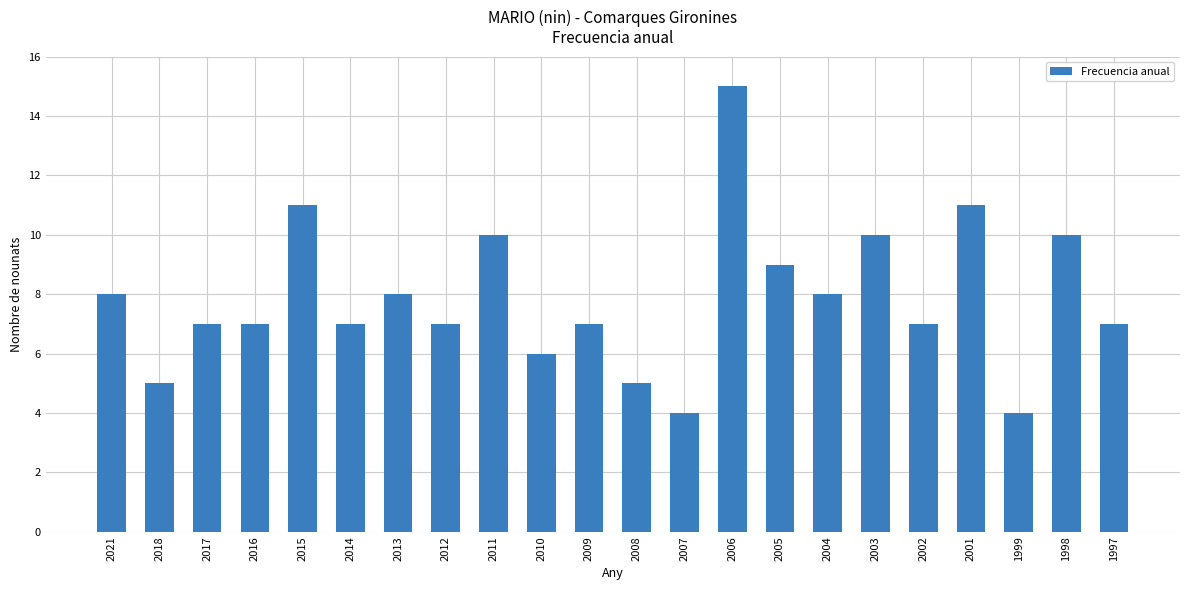

What is the difference between the second highest and second lowest values?

7